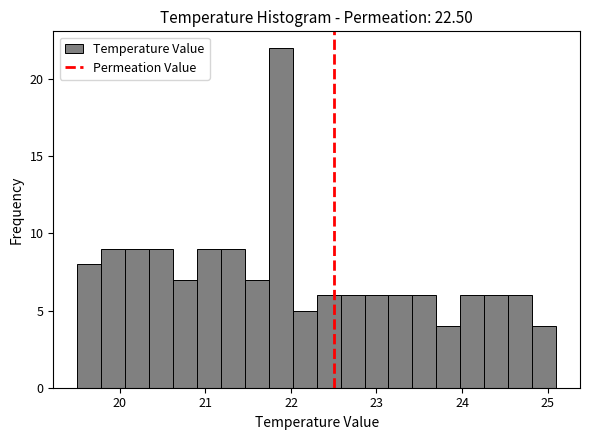

Read against the x-axis, roughly where is the centre of the tallest bar?

21.9